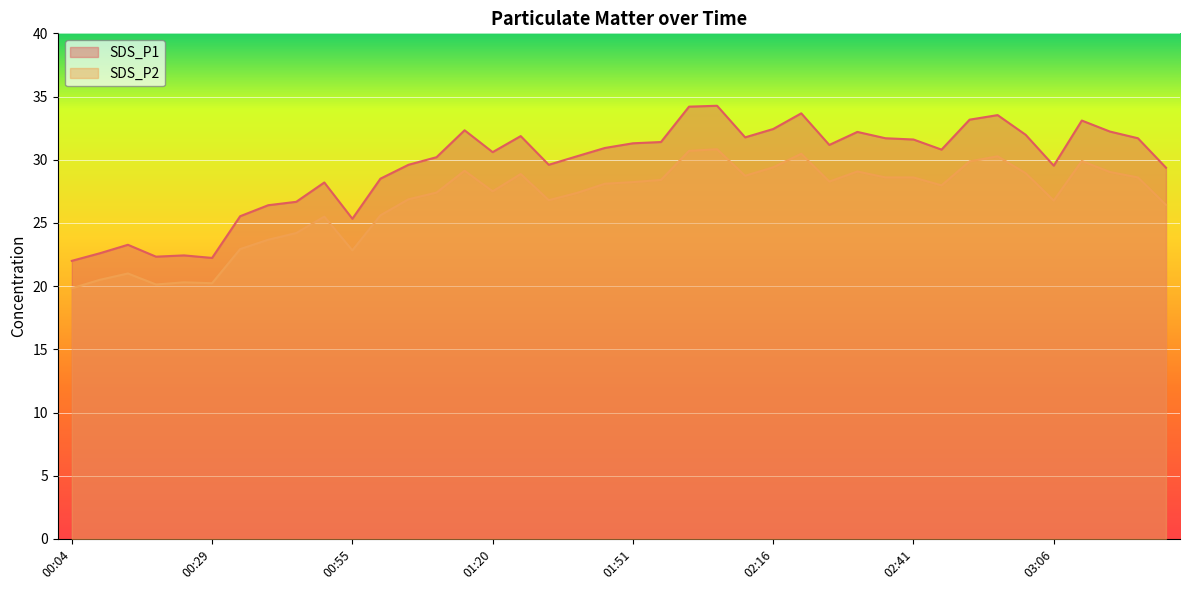

How many values in the SDS_P2 series are below 28?

20